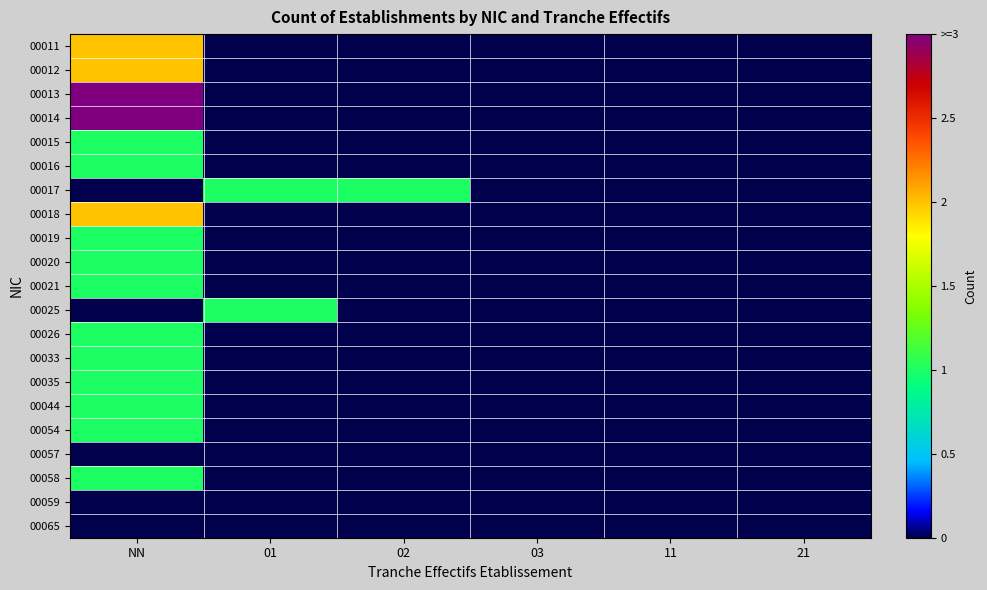

At 01, list the series in order from largest to smallest.

00017, 00025, 00011, 00012, 00013, 00014, 00015, 00016, 00018, 00019, 00020, 00021, 00026, 00033, 00035, 00044, 00054, 00057, 00058, 00059, 00065